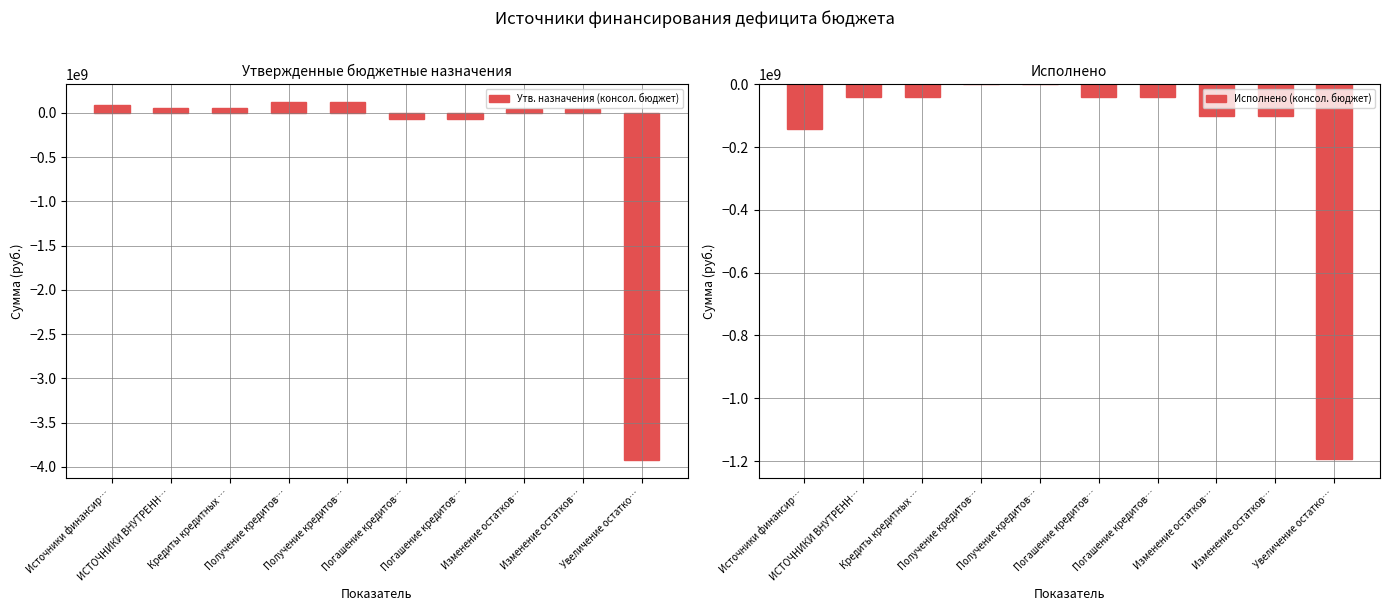

What are all the series names shown in the legend?

Утв. назначения (консол. бюджет), Исполнено (консол. бюджет)